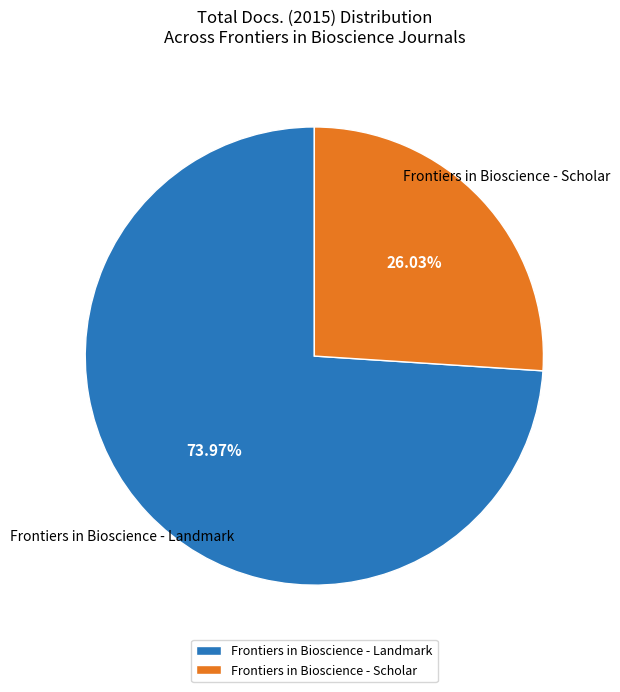

How many slices are in this pie chart?

2